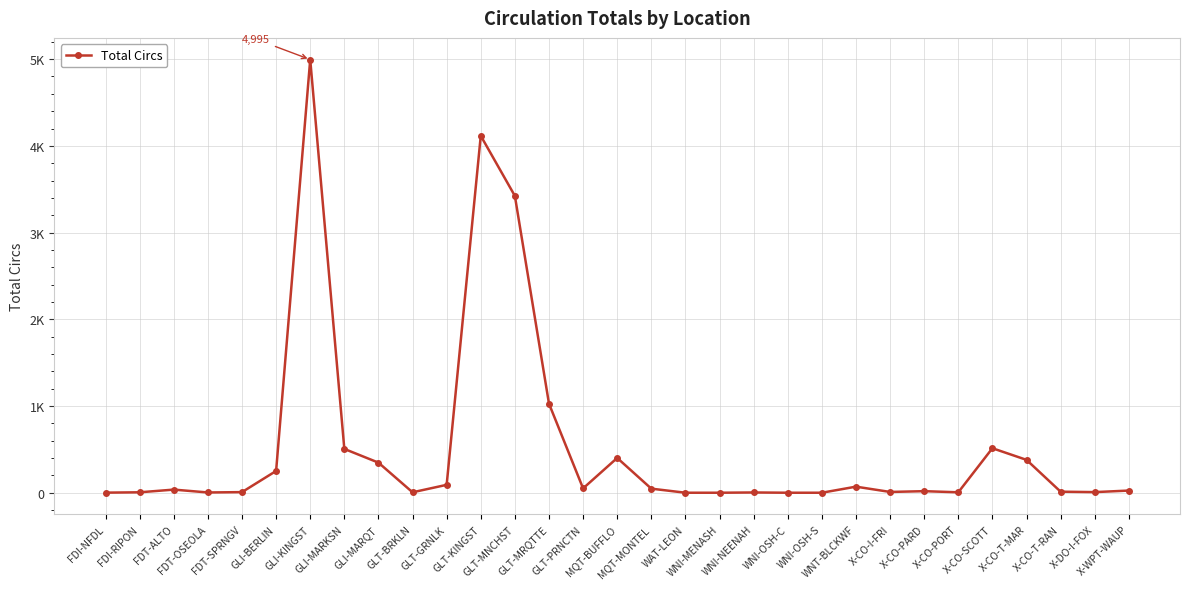

Is it true that the value at FDI-RIPON is 6?

True